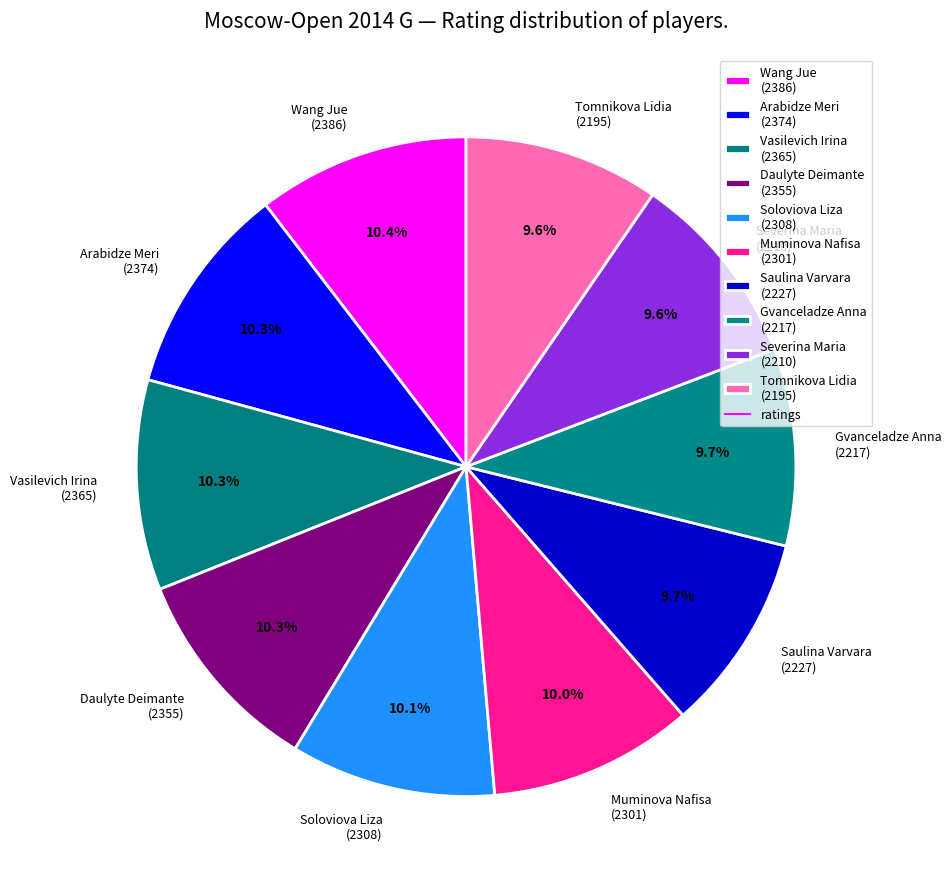

Approximately how many times larger is the value at Saulina Varvara (2227) compared to Severina Maria (2210)?

1.0